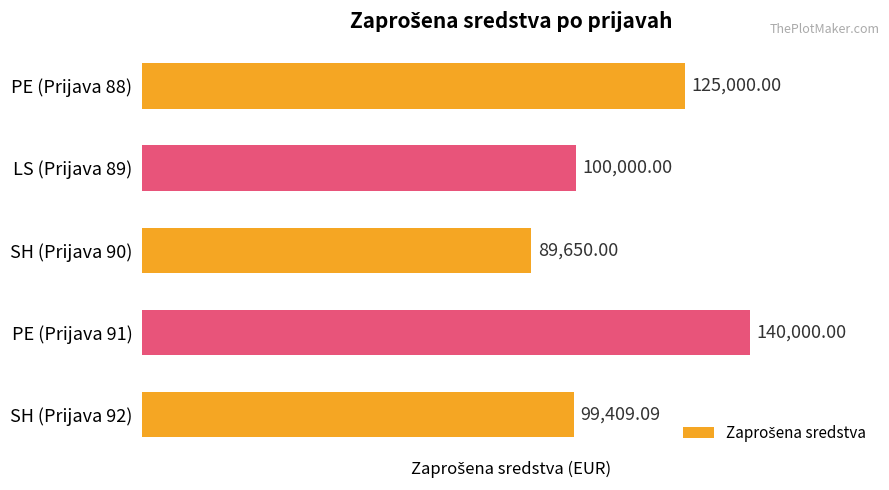

What is the change in value from PE (Prijava 88) to PE (Prijava 91)?

+15000.0